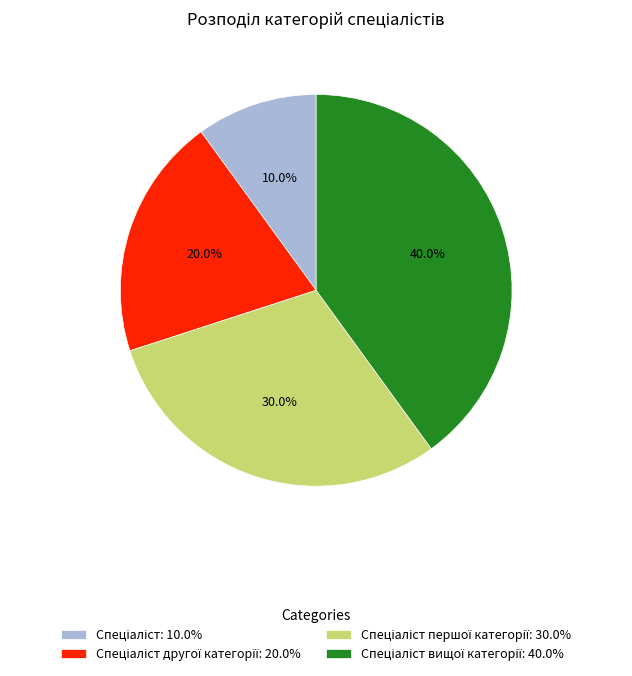

Is there a majority slice in this chart?

No